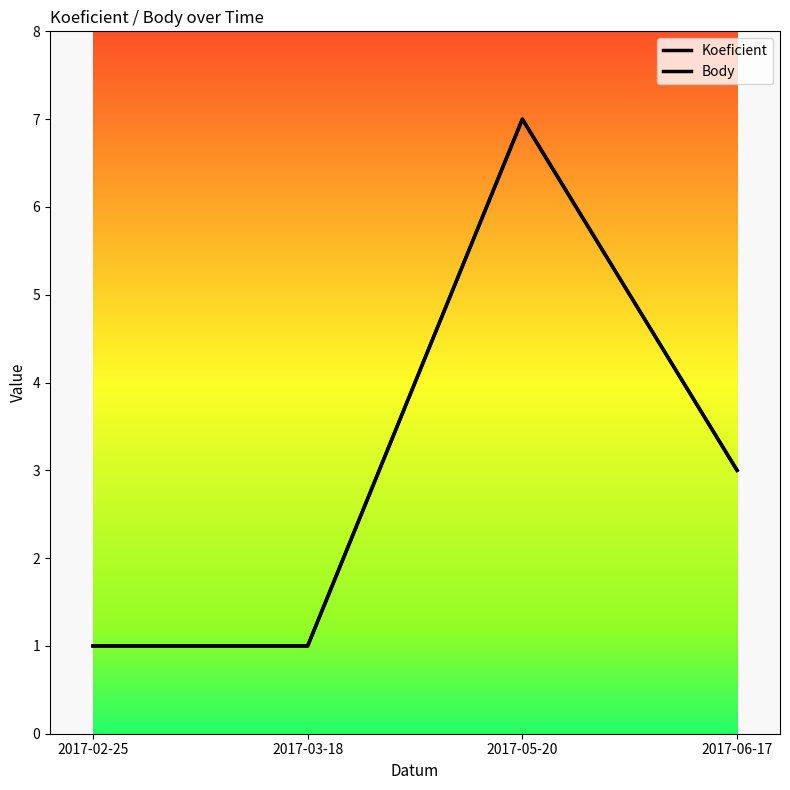

Does the chart display data point markers on the line(s)?

No